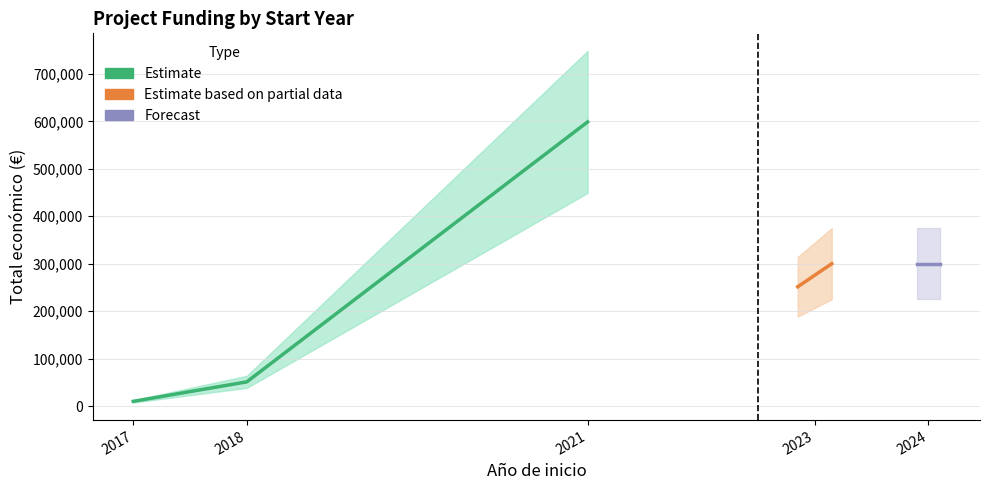

Does the chart display data point markers on the line(s)?

No